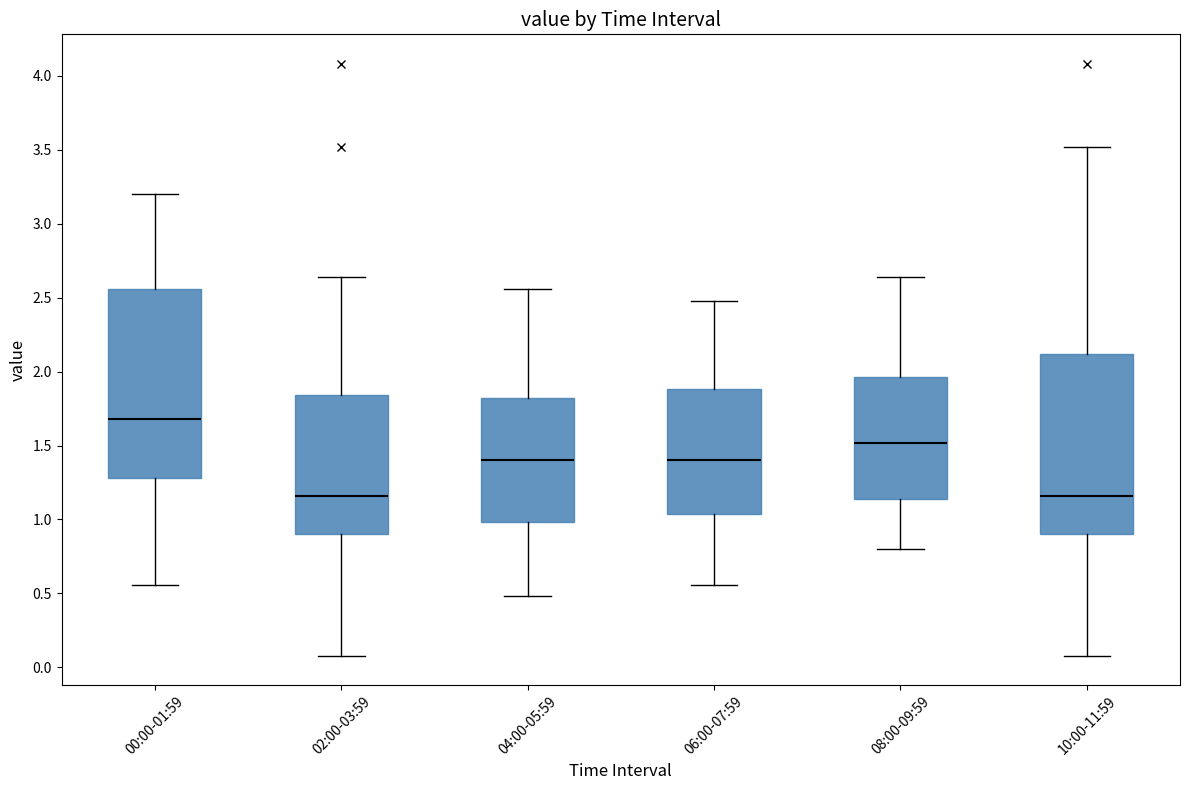

Which box is the tallest, from its lower edge to its upper edge?

00:00-01:59